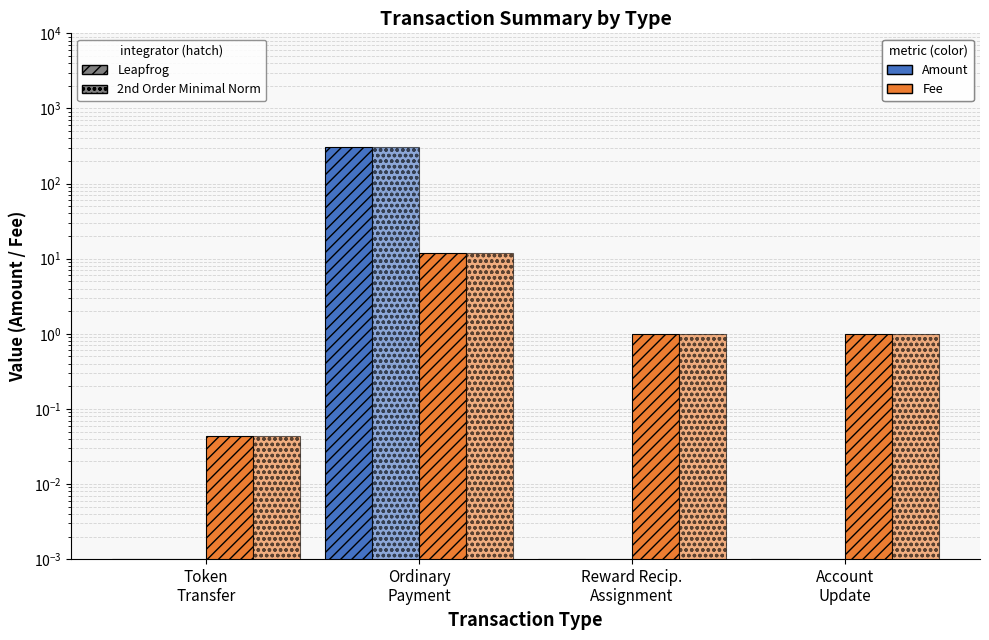

List the labels in order of Fee (2nd Order) value, largest first.

Ordinary
Payment, Reward Recip.
Assignment, Account
Update, Token
Transfer